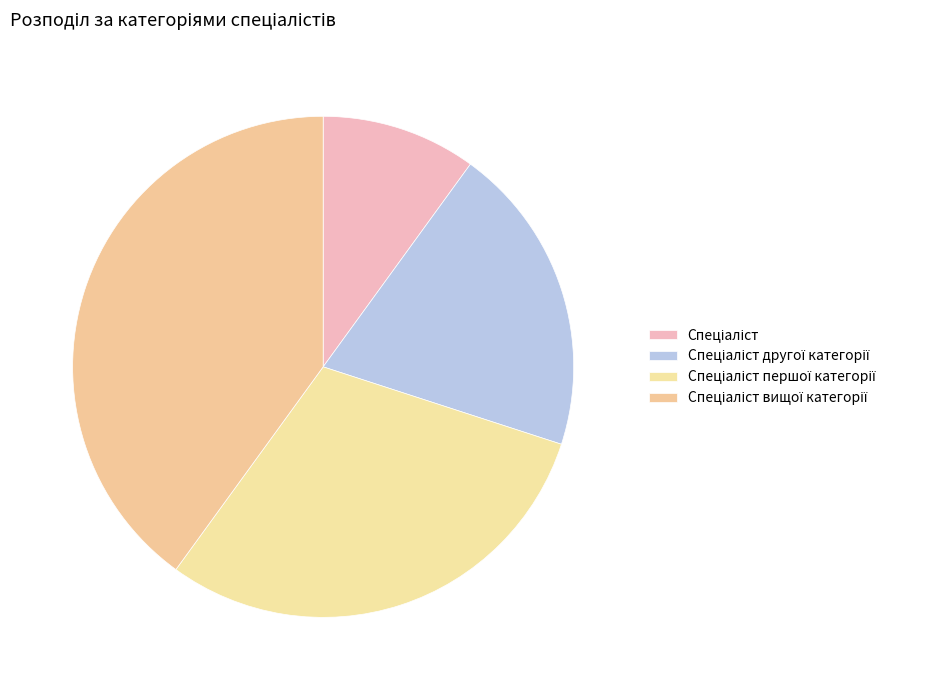

Between Спеціаліст другої категорії and Спеціаліст першої категорії, which is larger?

Спеціаліст першої категорії